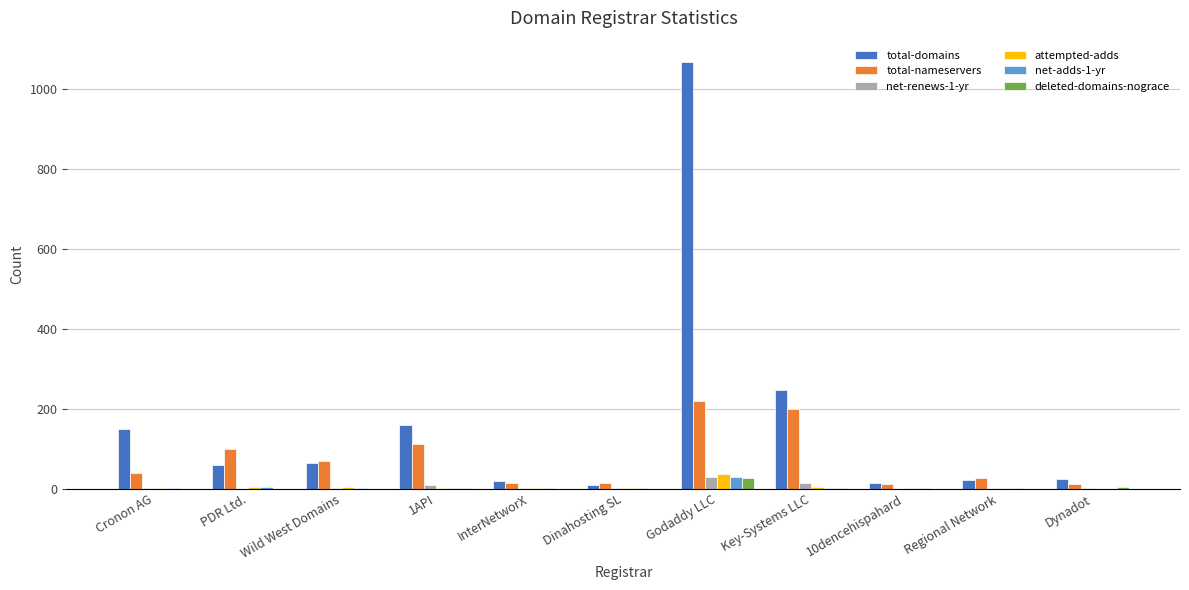

At which category is the sum across all series the highest?

Godaddy LLC